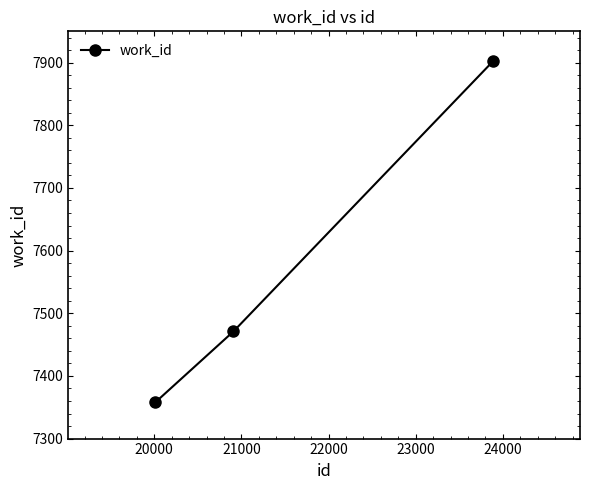

Reading left to right, what are all the values shown in this chart?

7358	7471	7902